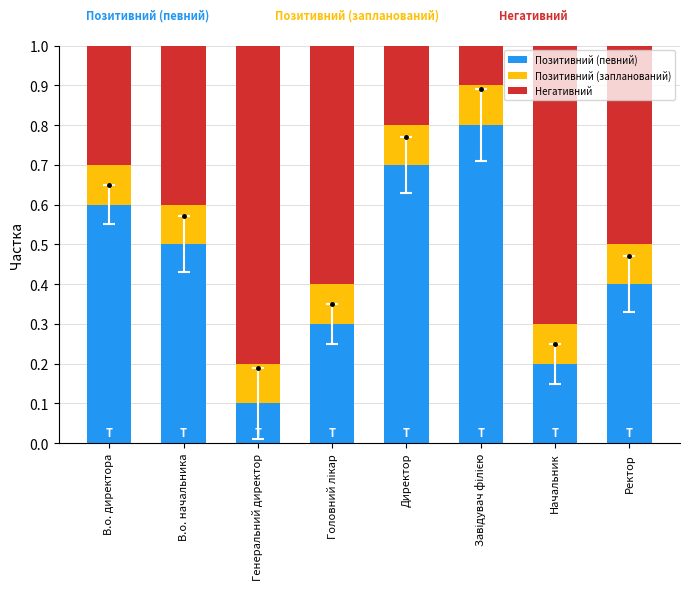

True or false: Позитивний (певний) has a value of 1.2 at Директор.

False